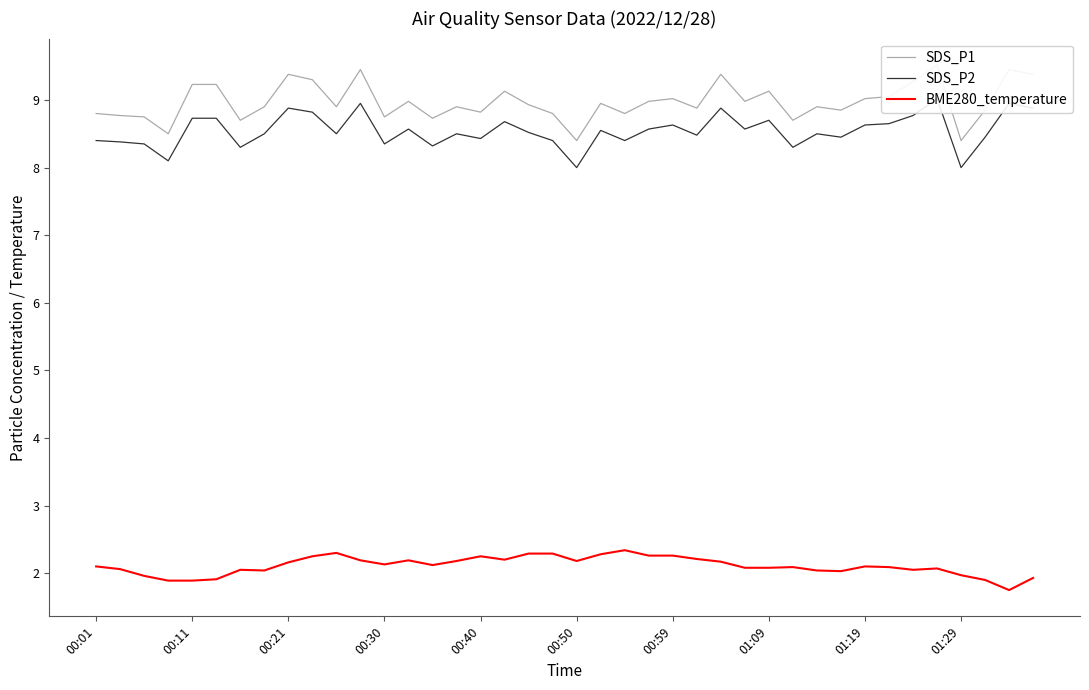

True or false: BME280_temperature and SDS_P1 cross at least once.

False